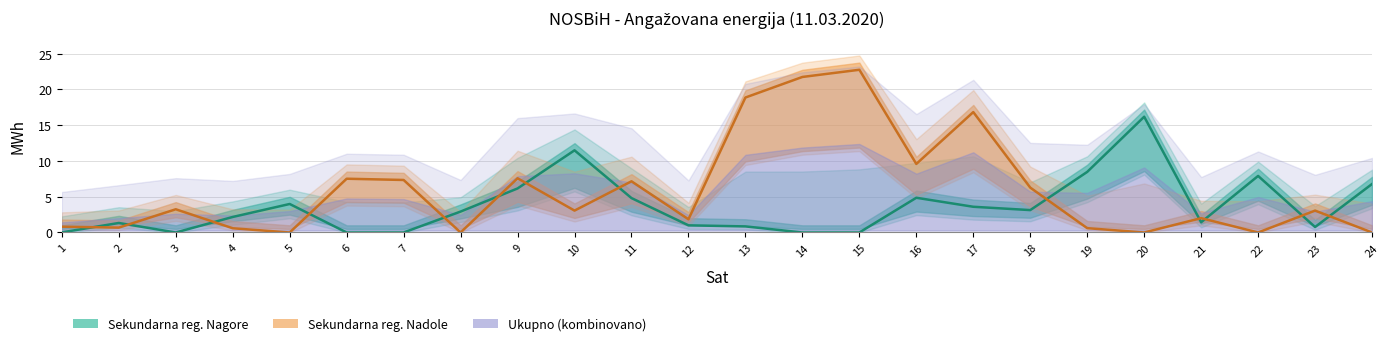

What is the total value across all series at 17?

20.4